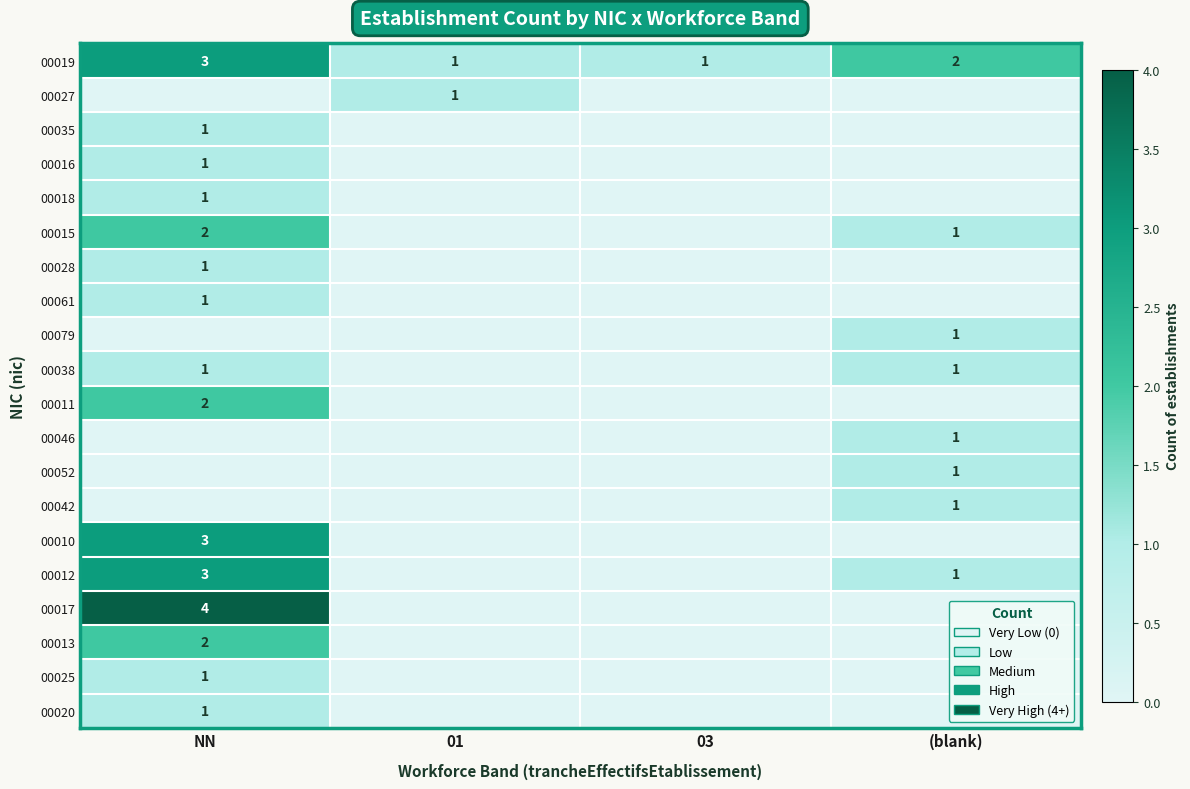

How many 00019 values are between 1 and 3?

4